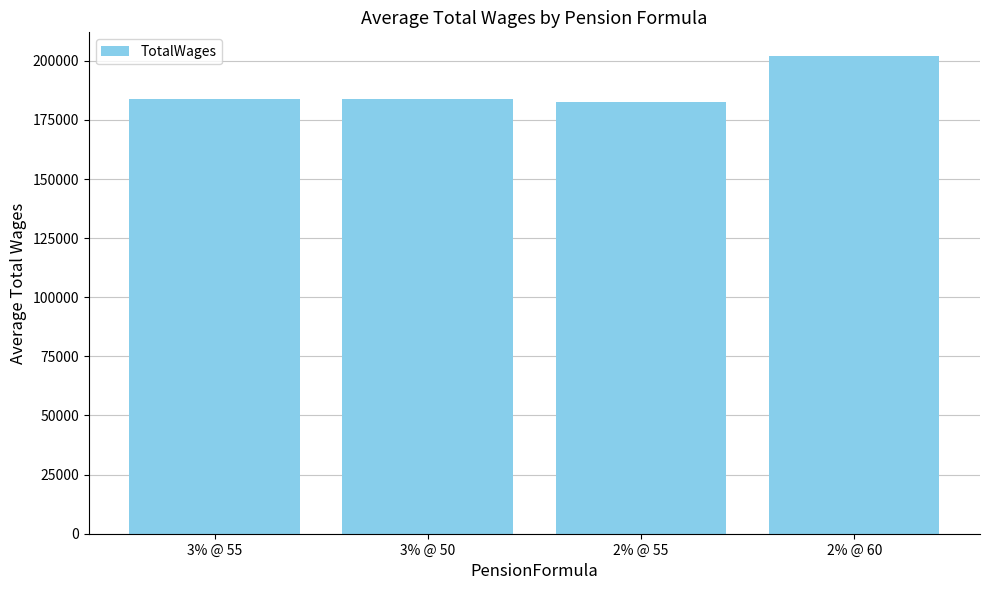

What is the difference between the values at 3% @ 55 and 2% @ 60?

18164